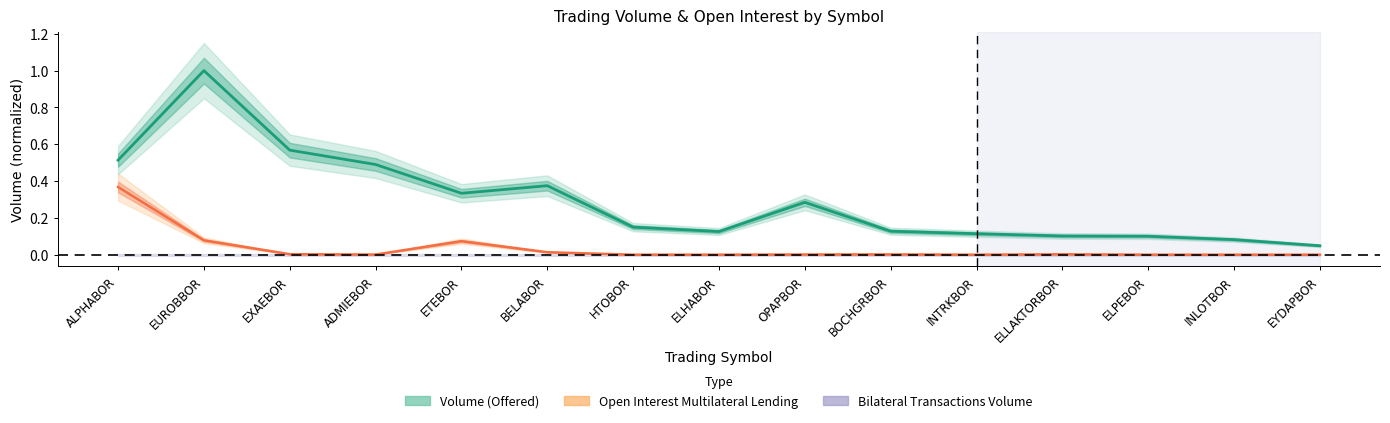

Is it true that Open Interest Multilateral Lending equals 0.0 at EXAEBOR?

True